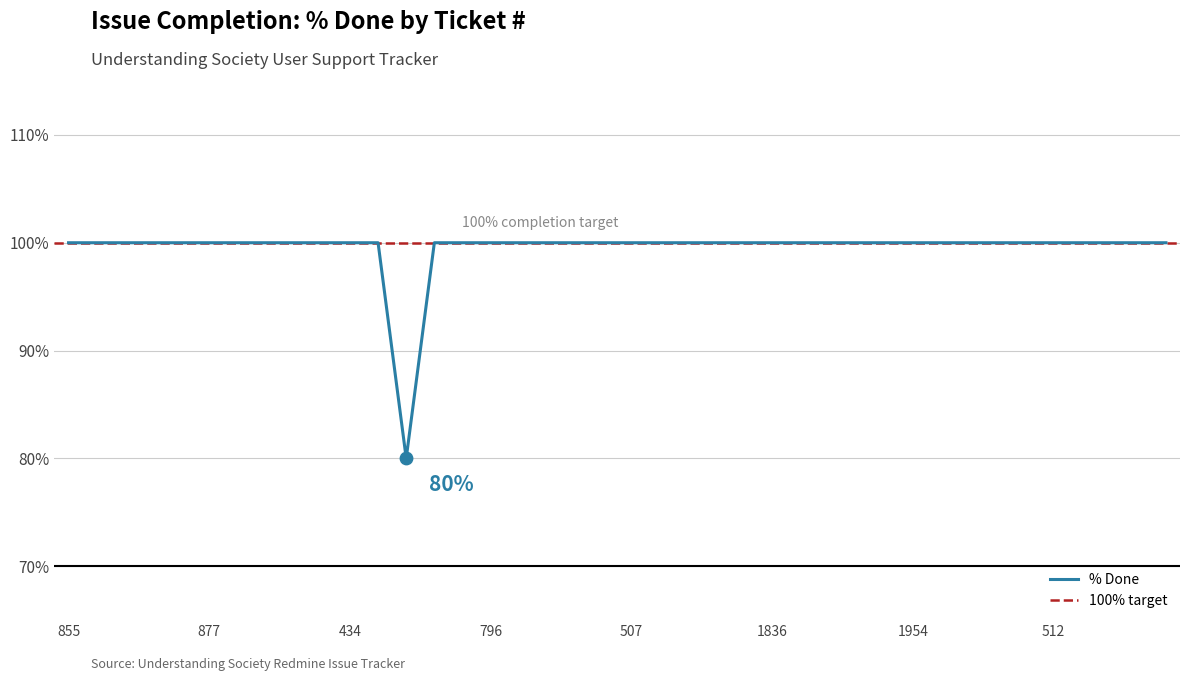

Approximately how many times larger is the value at 648 compared to 1232?

1.0